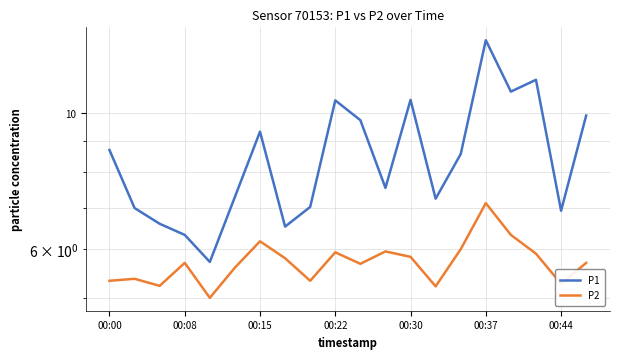

What is the highest value of the P1 series?

13.1